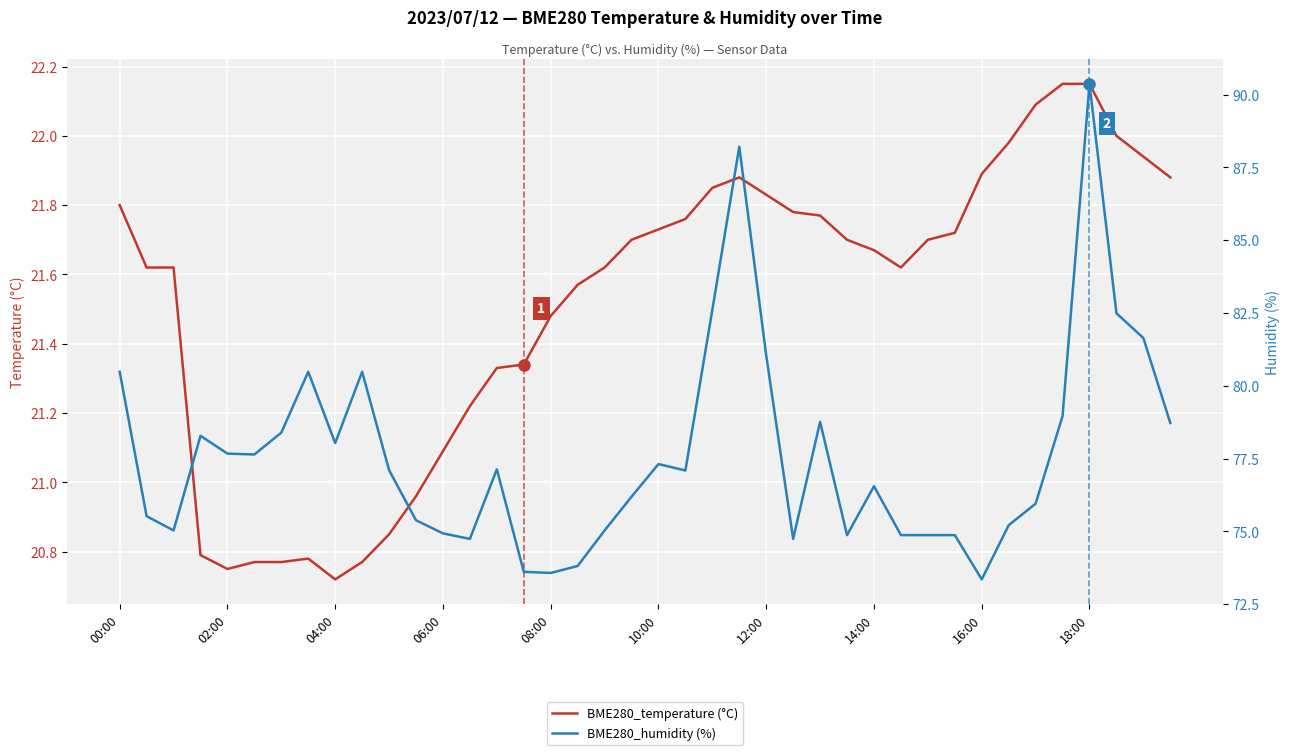

What is the highest value of the BME280_temperature (°C) series?

22.1